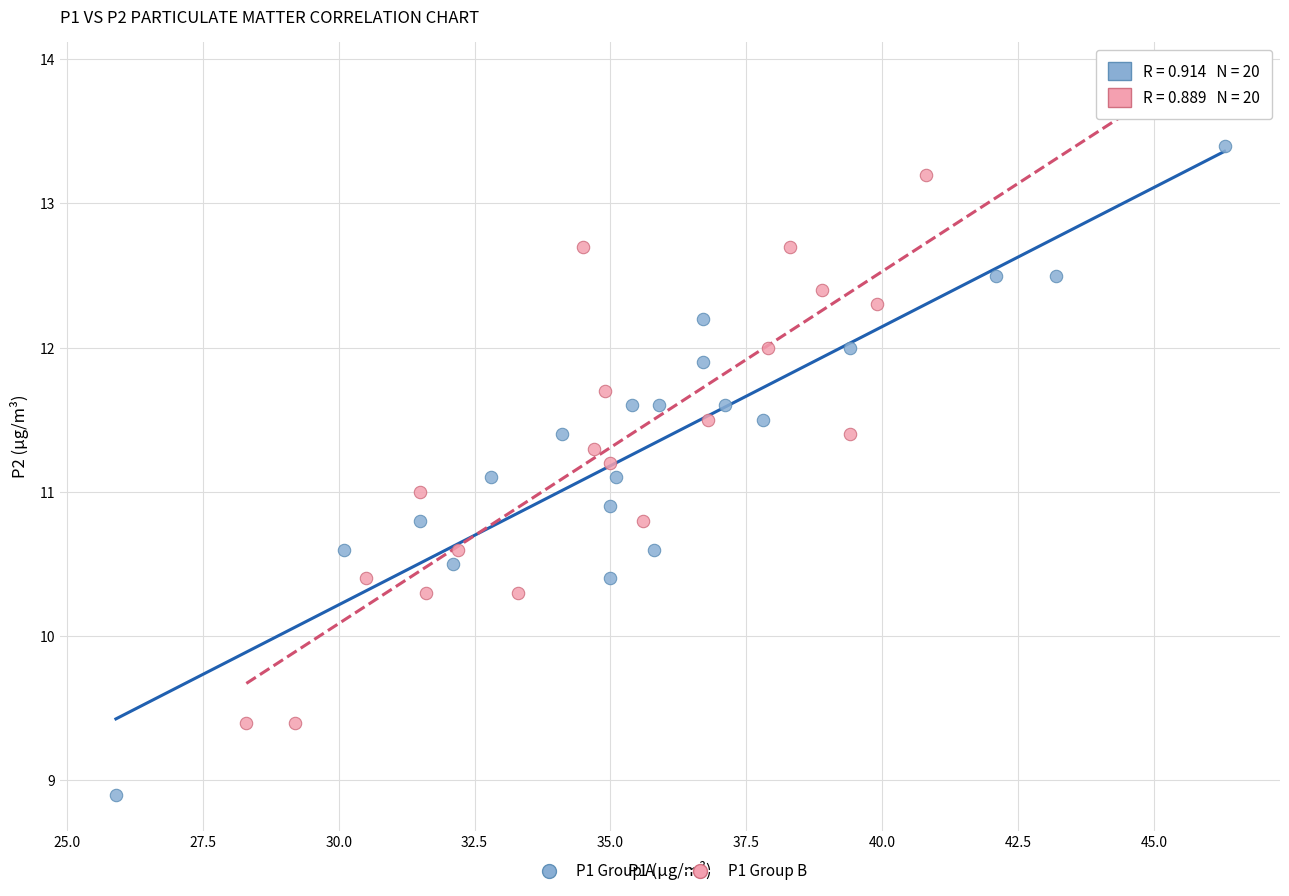

Which series contains the lowest Y value?

P1 Group A